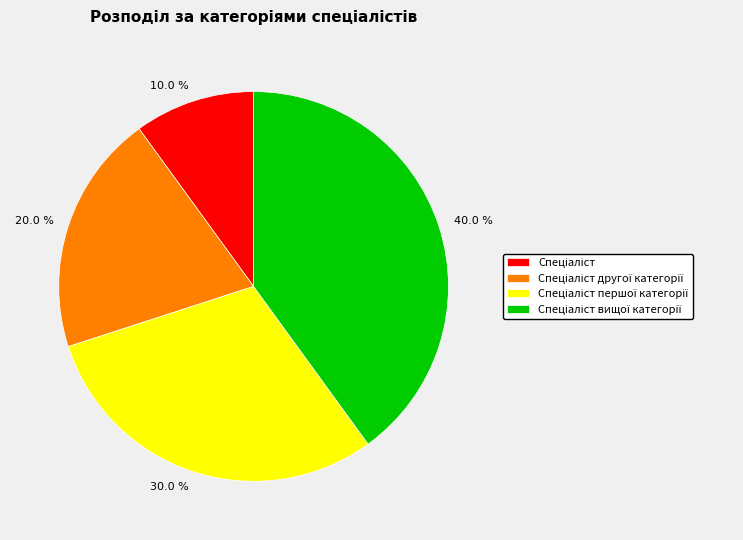

Does any single category account for the majority?

No